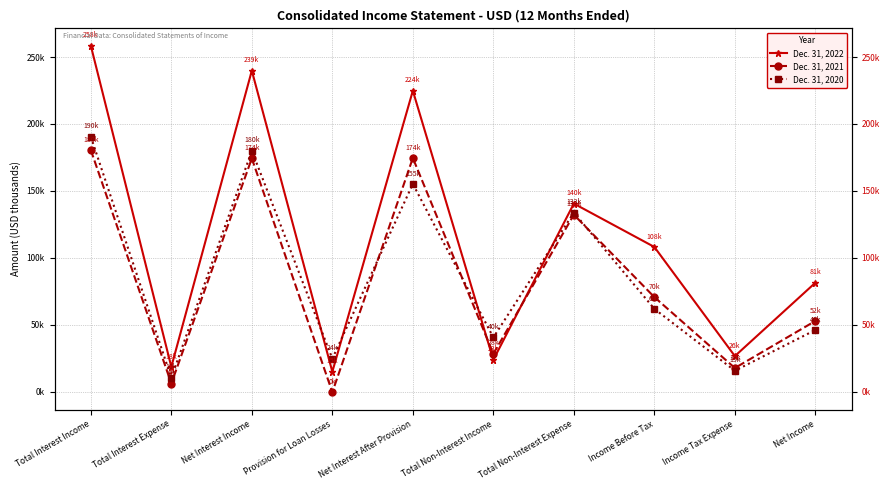

What is the difference between the maximum and minimum values in the Dec. 31, 2022 series?

243487